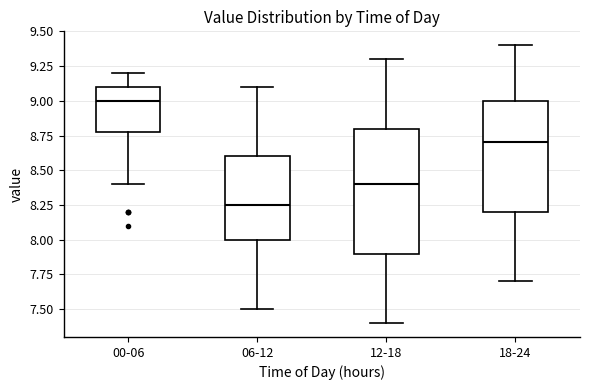

Reading left to right, transcribe this box plot: for each box, give where its median line is, the range the box spans, and where its two whiskers end, as read against the y-axis. The values are not printed on the chart, so give them approximately, as read against the axis.

00-06: median 9.00, box 8.80 to 9.10, whiskers 8.40 to 9.20
06-12: median 8.25, box 8.00 to 8.60, whiskers 7.50 to 9.10
12-18: median 8.40, box 7.90 to 8.80, whiskers 7.40 to 9.30
18-24: median 8.70, box 8.20 to 9.00, whiskers 7.70 to 9.40